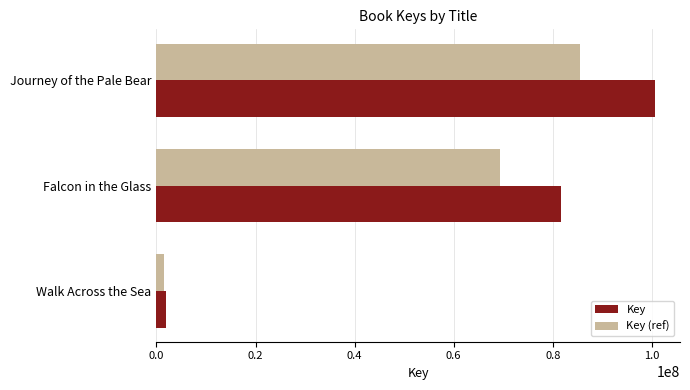

What are all the series names shown in the legend?

Key, Key (ref)